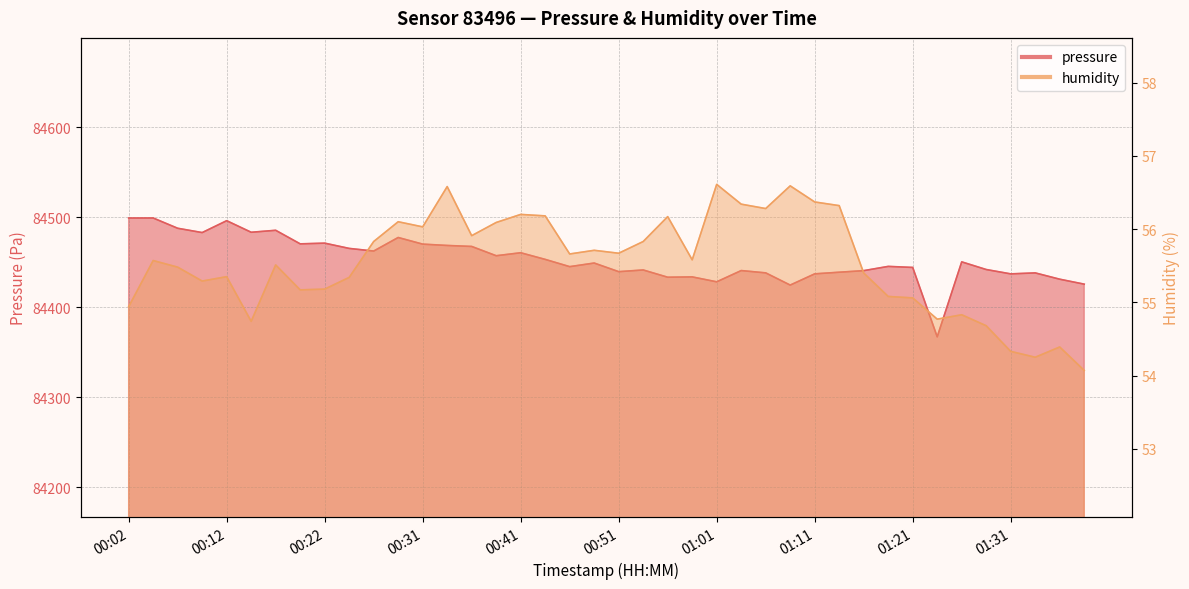

Rank the categories by pressure value from highest to lowest.

00:04, 00:02, 00:12, 00:07, 00:17, 00:14, 00:09, 00:29, 00:22, 00:19, 00:31, 00:34, 00:36, 00:24, 00:27, 00:41, 00:39, 00:44, 01:26, 00:49, 01:18, 00:46, 01:21, 01:28, 00:54, 01:04, 01:16, 00:51, 01:13, 01:06, 01:33, 01:11, 01:31, 00:59, 00:56, 01:36, 01:01, 01:38, 01:09, 01:23